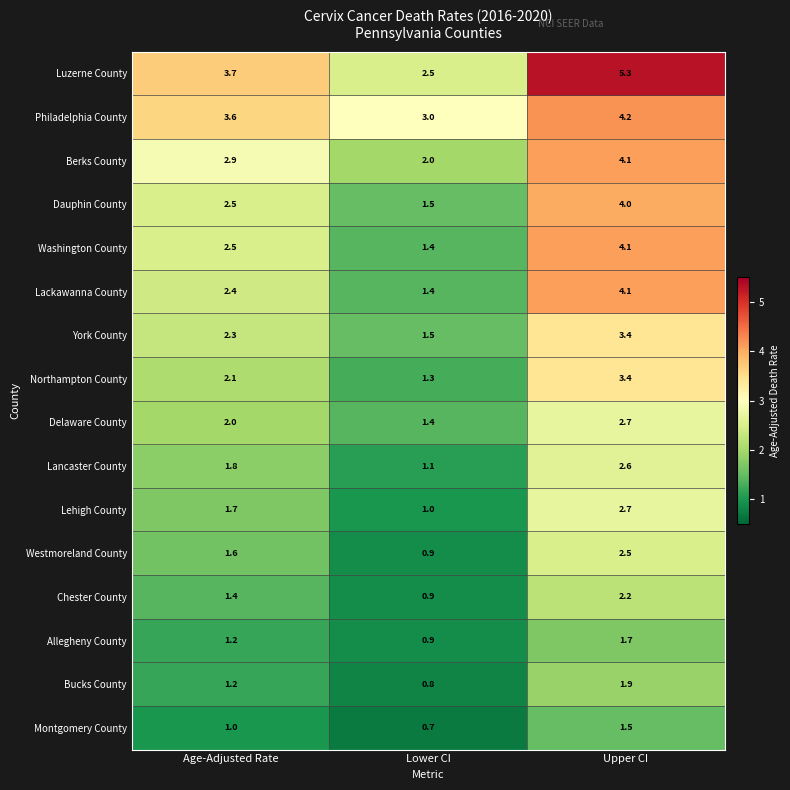

What is the greatest value displayed?

5.3